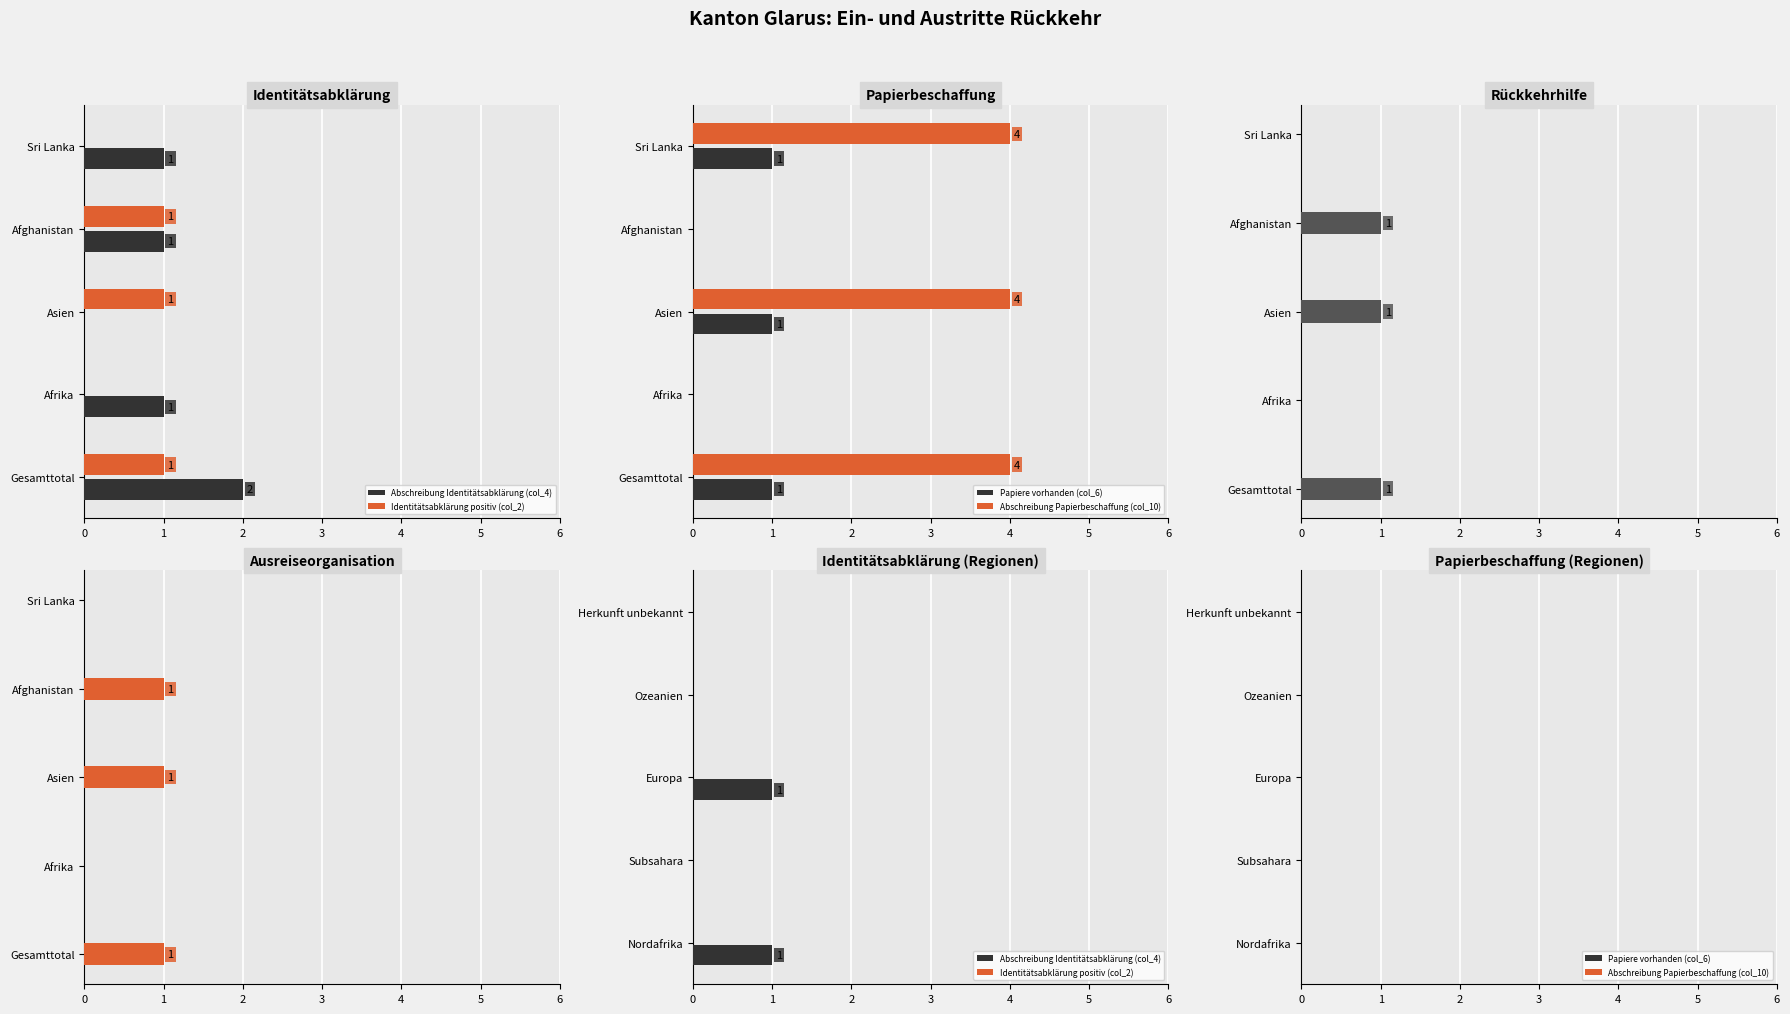

How many values in Rückkehrhilfe bewilligt (col_12) are above zero?

3